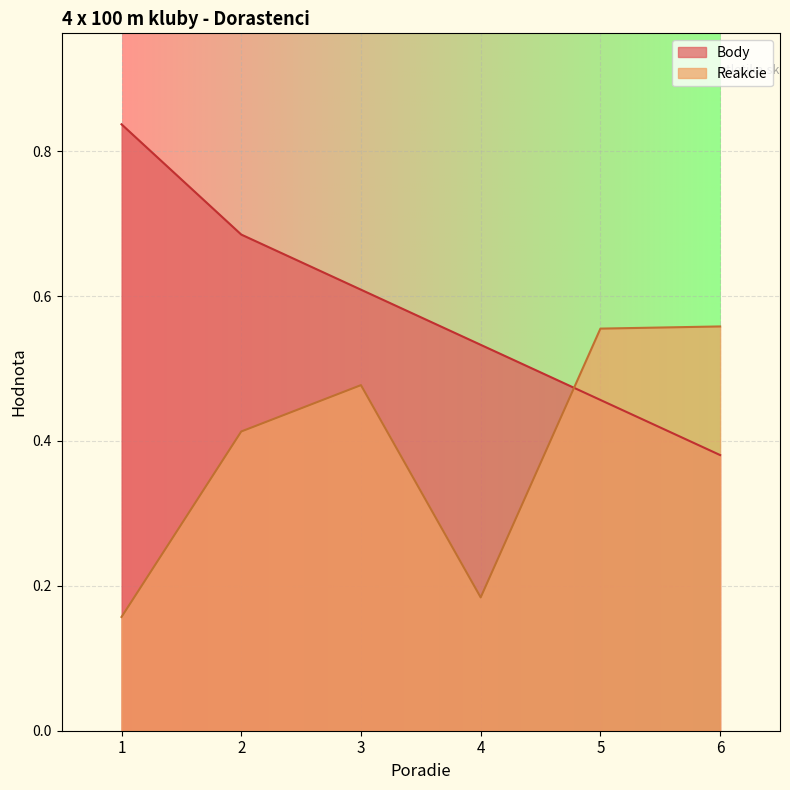

How many lines are shown in the chart?

2